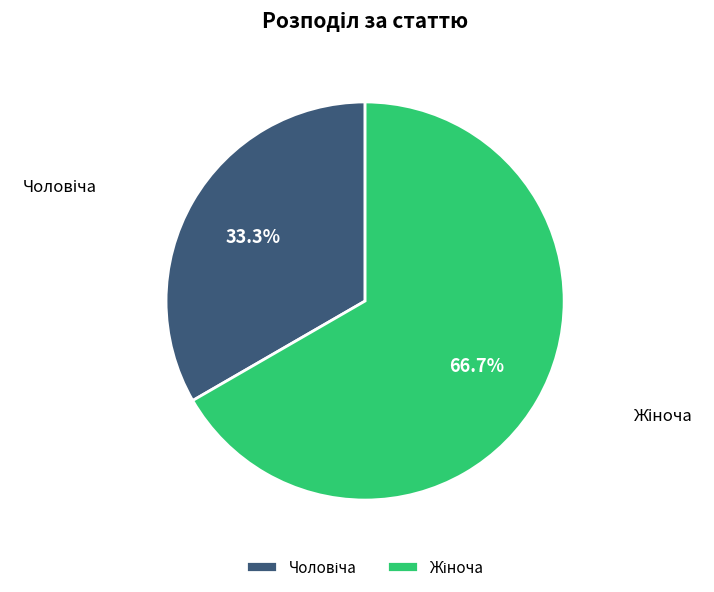

Does any single category account for the majority?

Yes